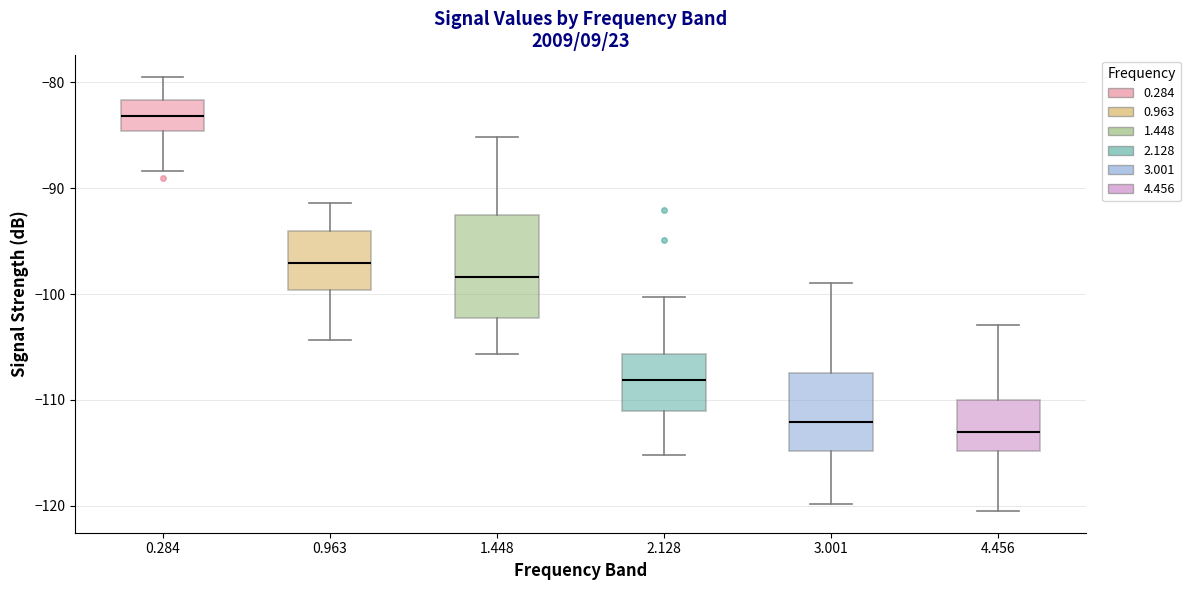

Reading left to right, read every box against the y-axis: the position of its median line, the range the box covers, and the ends of its whiskers. The values are not printed on the chart, so give them approximately, as read against the axis.

0.284: median -83, box -85 to -82, whiskers -88 to -79
0.963: median -97, box -100 to -94, whiskers -104 to -91
1.448: median -98, box -102 to -92, whiskers -106 to -85
2.128: median -108, box -111 to -106, whiskers -115 to -100
3.001: median -112, box -115 to -107, whiskers -120 to -99
4.456: median -113, box -115 to -110, whiskers -120 to -103